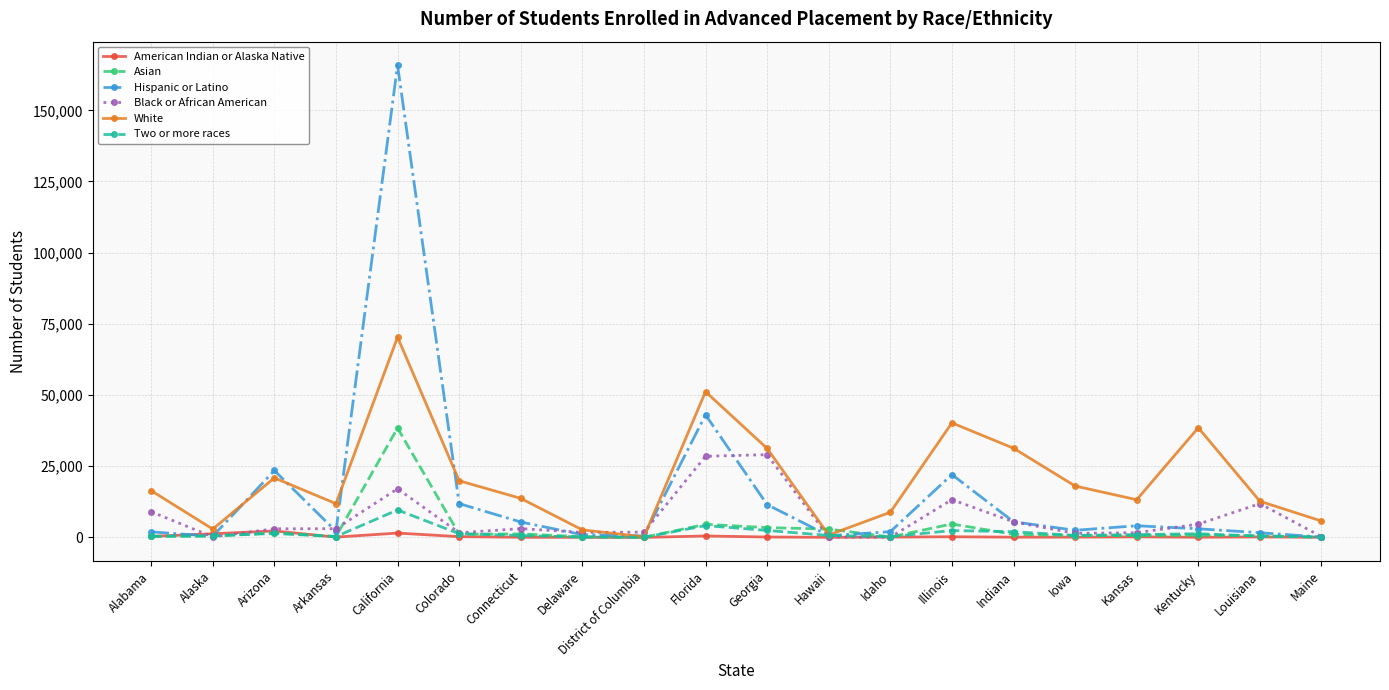

At which category is the sum across all series the highest?

California